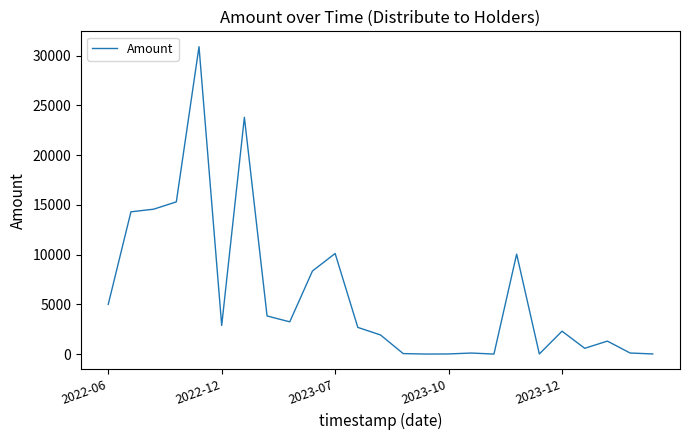

What is the maximum value shown in the chart?

30900.0